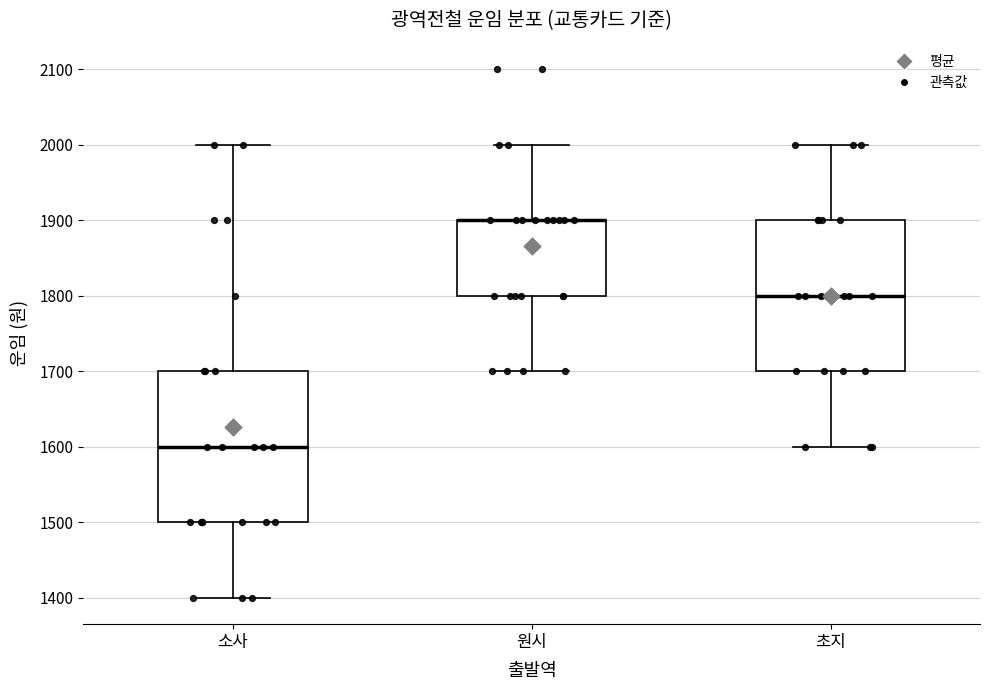

Where does the lower whisker of the box for 원시 end on the y-axis? The values are not printed on the chart, so give them approximately, as read against the axis.

1700